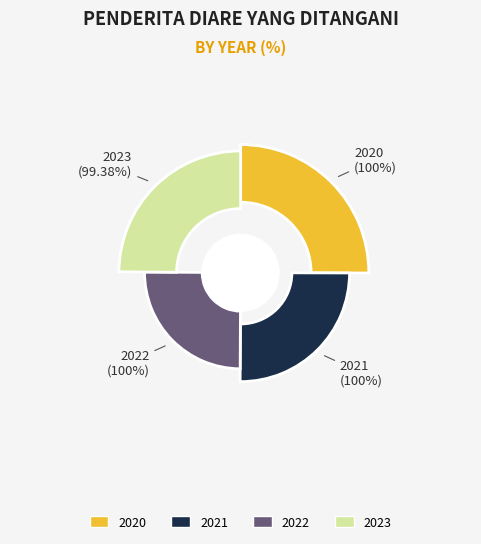

To the nearest percent, what percentage of the pie is 2021?

25%